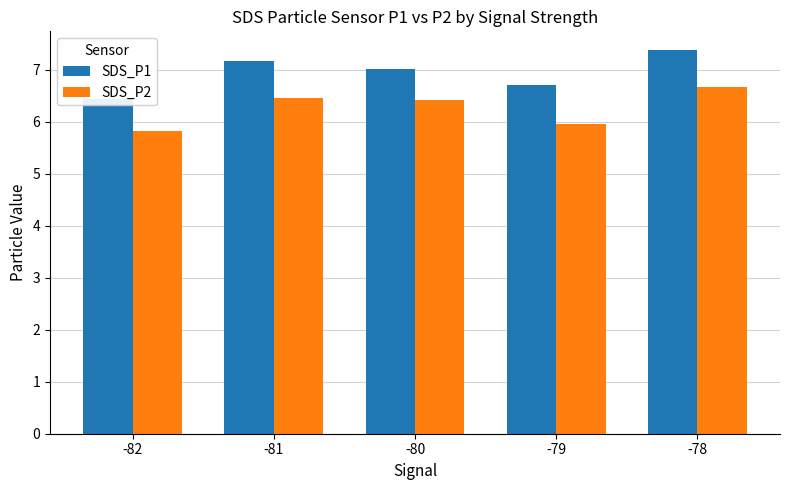

The value of SDS_P1 at -78 is 13.0. True or false?

False